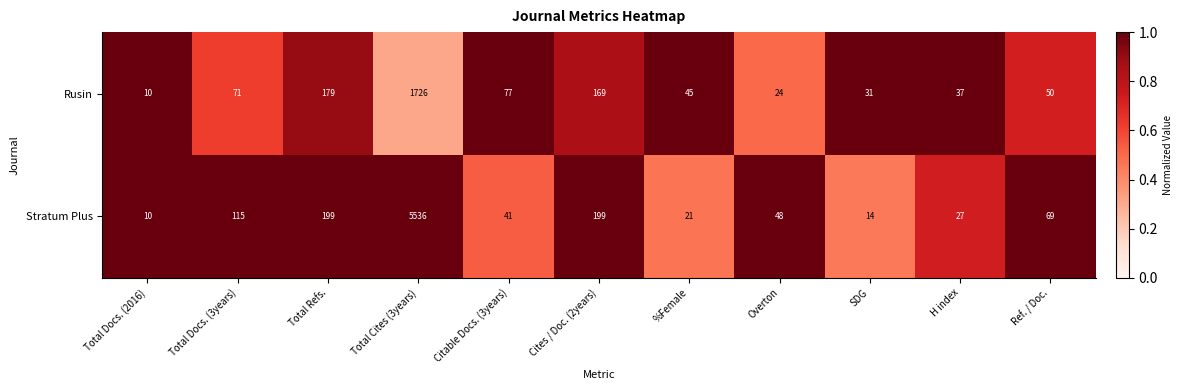

Reading left to right, list all the values displayed in this chart.

Rusin: Total Docs. (2016)=10	Total Docs. (3years)=71	Total Refs.=179	Total Cites (3years)=1726	Citable Docs. (3years)=77	Cites / Doc. (2years)=169	%Female=45	Overton=24	SDG=31	H index=37	Ref. / Doc.=50
Stratum Plus: Total Docs. (2016)=10	Total Docs. (3years)=115	Total Refs.=199	Total Cites (3years)=5536	Citable Docs. (3years)=41	Cites / Doc. (2years)=199	%Female=21	Overton=48	SDG=14	H index=27	Ref. / Doc.=69